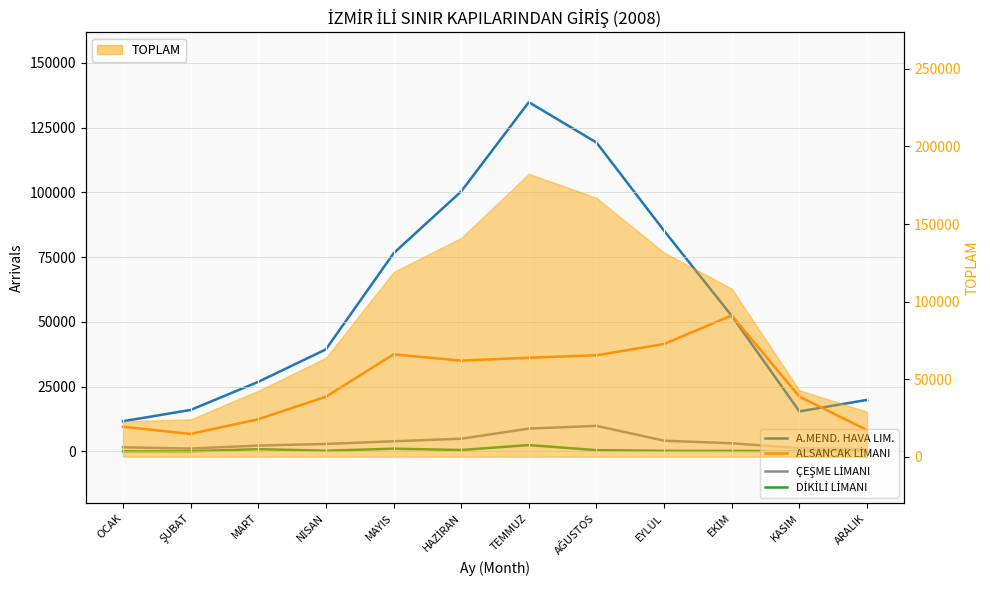

True or false: DİKİLİ LİMANI and ALSANCAK LİMANI cross at least once.

False